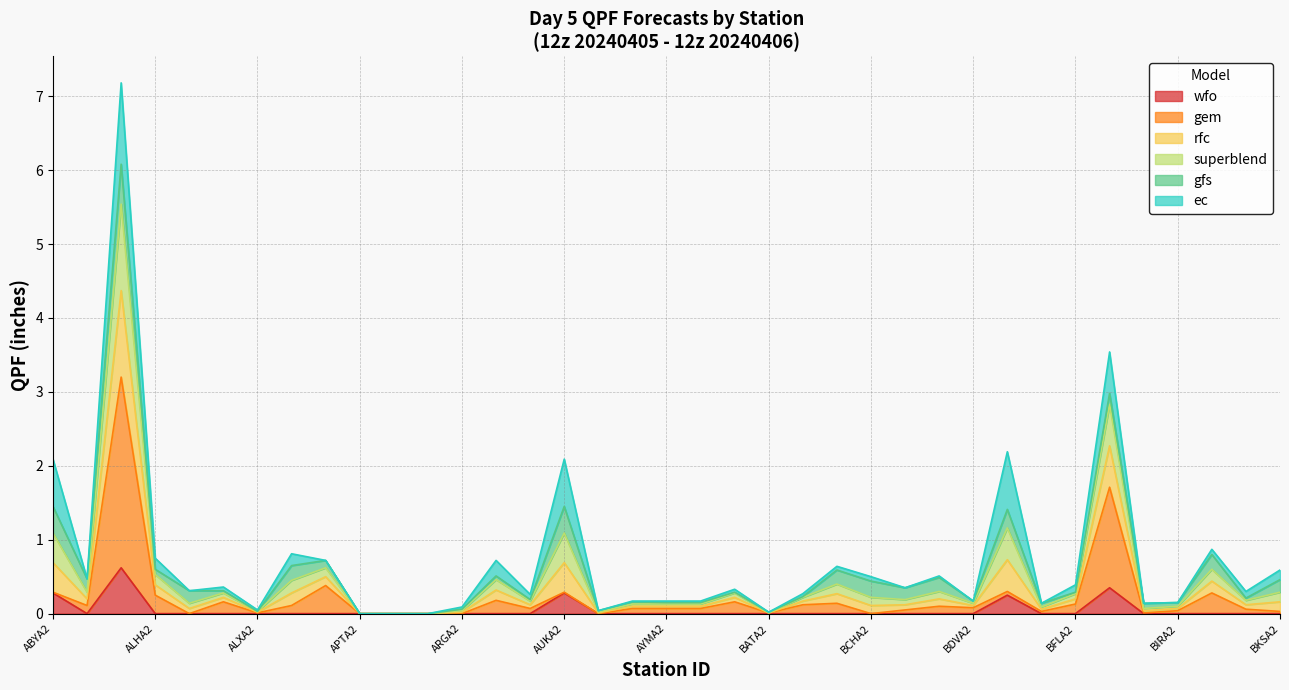

Where is the first local minimum for superblend?

AGLA2